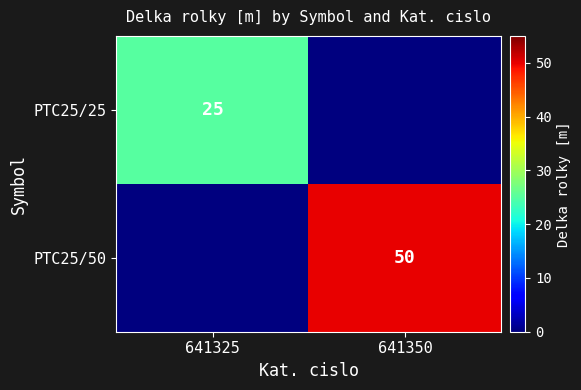

The value of PTC25/25 at 641325 is 25. True or false?

True